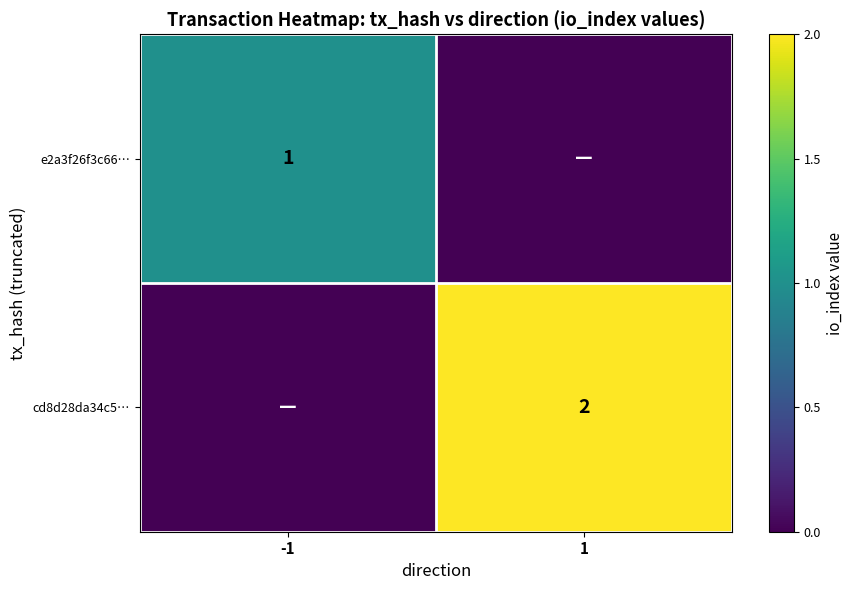

True or false: e2a3f26f3c66… has a value of 1 at -1.

True